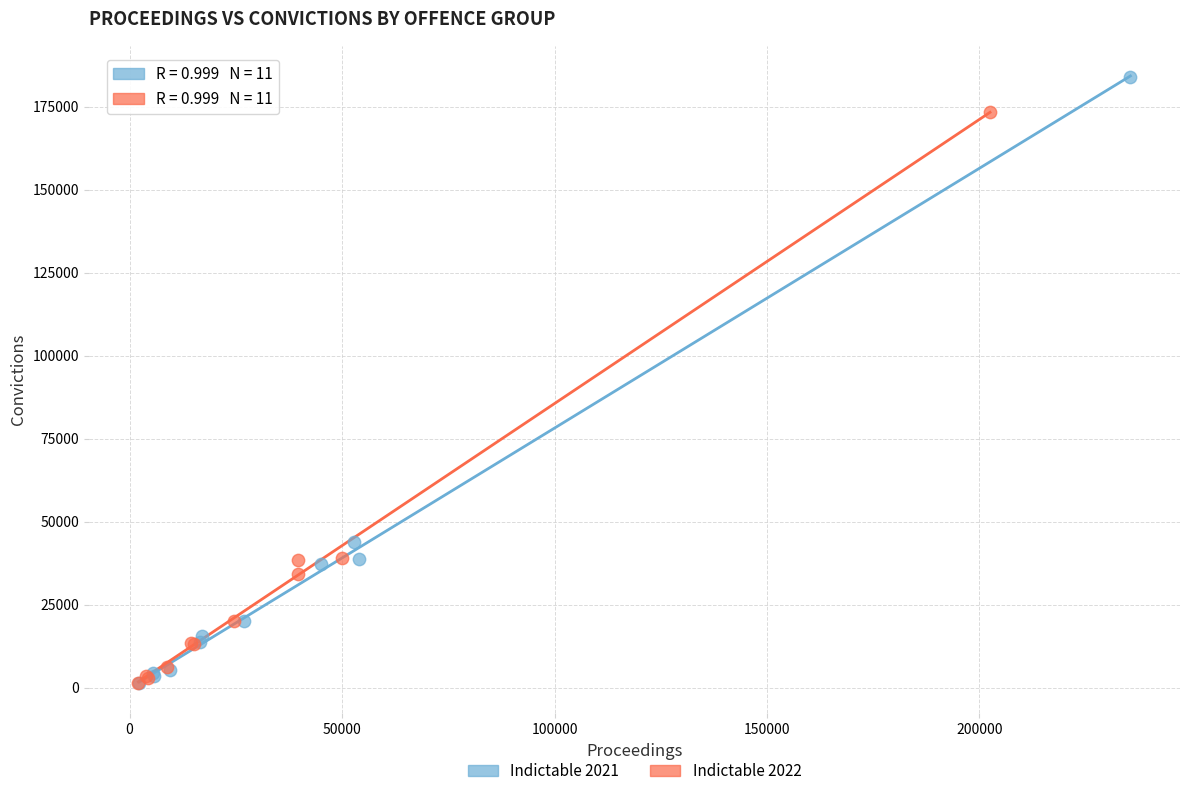

Which series has the largest Y range (max minus min)?

Indictable 2021